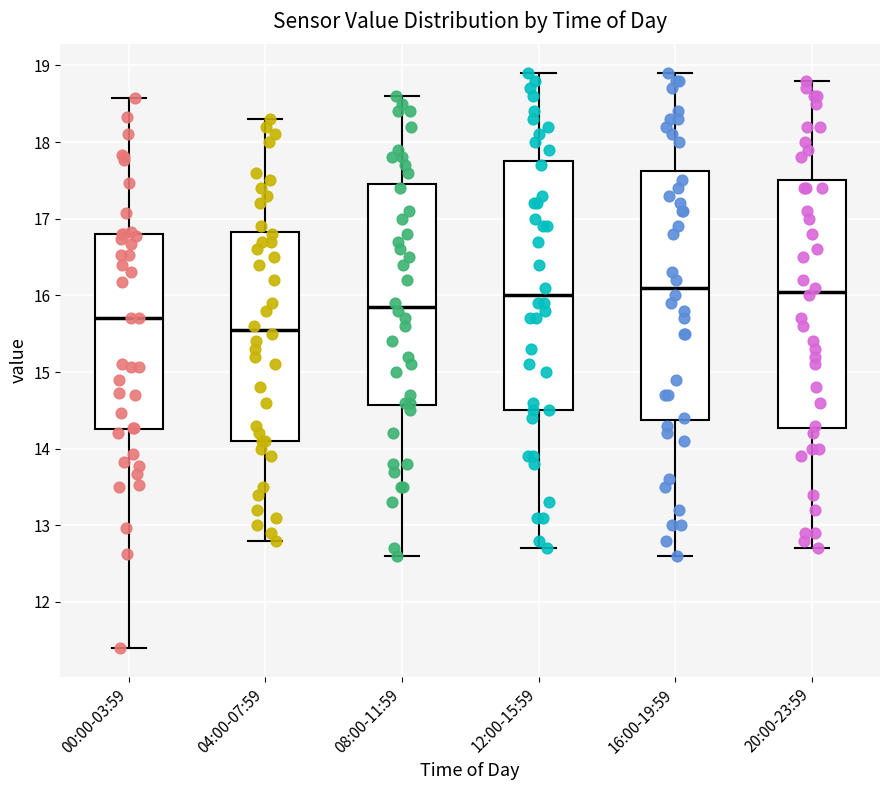

Where does the upper whisker of the box for 12:00-15:59 end on the y-axis? The values are not printed on the chart, so give them approximately, as read against the axis.

18.9